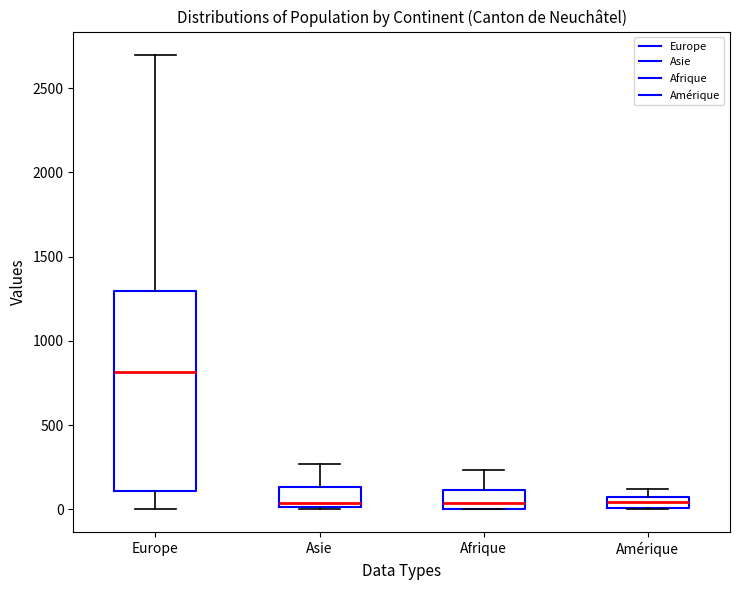

Where is the upper edge of the box for Europe on the y-axis? The values are not printed on the chart, so give them approximately, as read against the axis.

1300